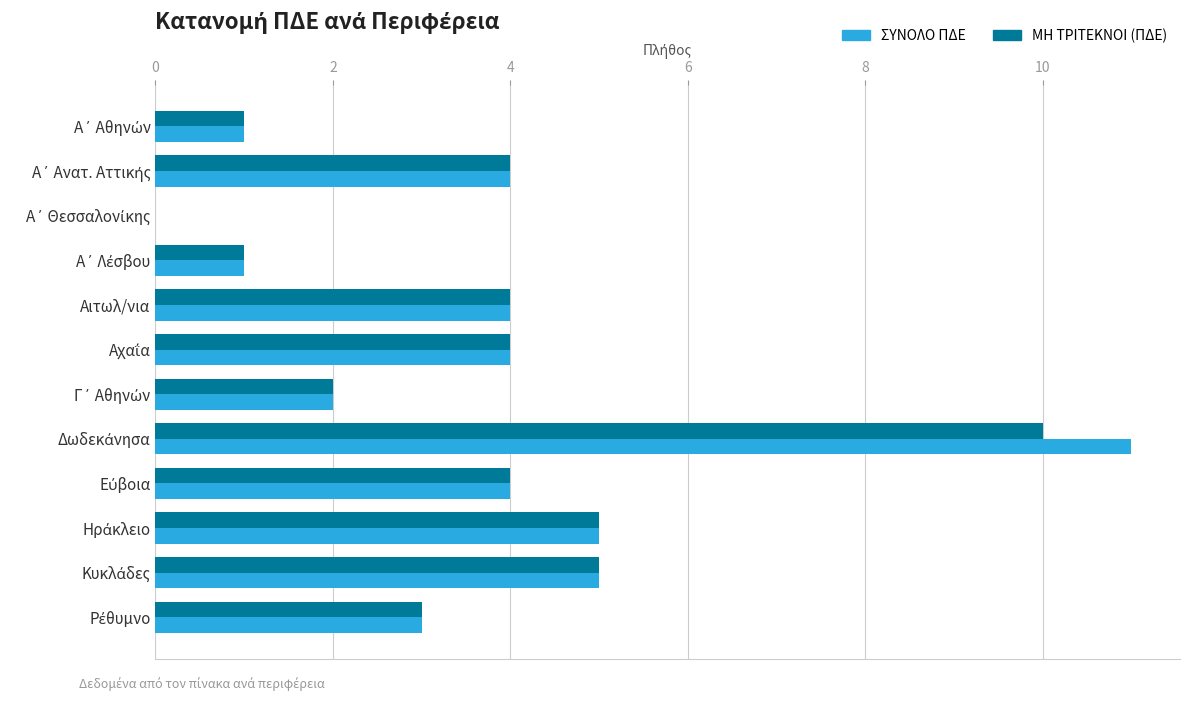

What is the sum of all ΜΗ ΤΡΙΤΕΚΝΟΙ (ΠΔΕ) values?

43